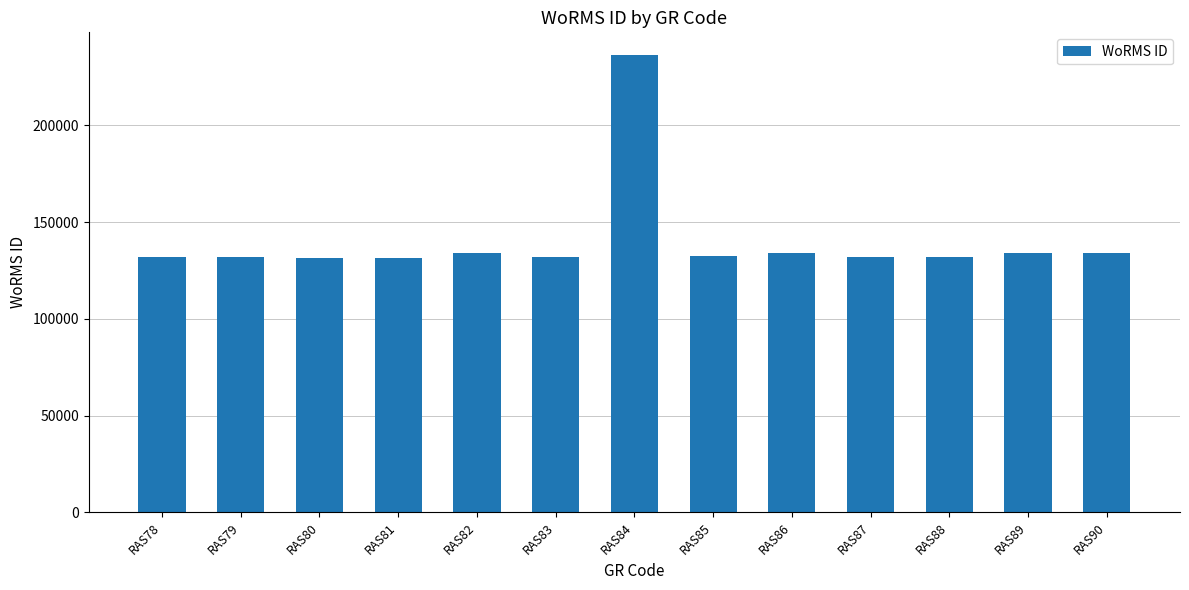

The value at RAS81 is 41765. True or false?

False